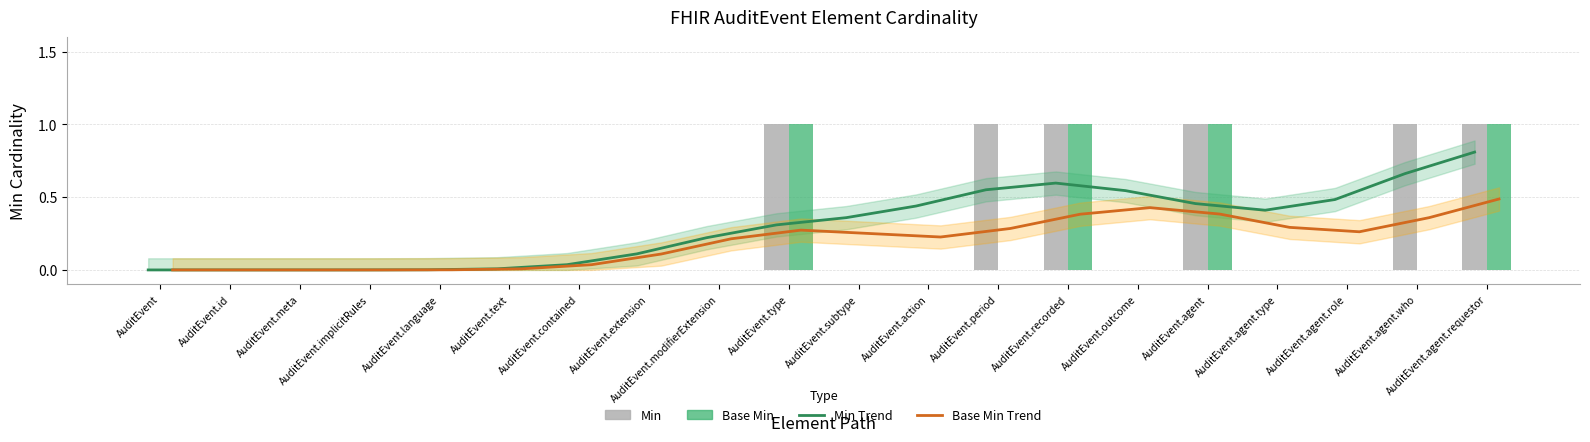

How many groups of bars are there?

20